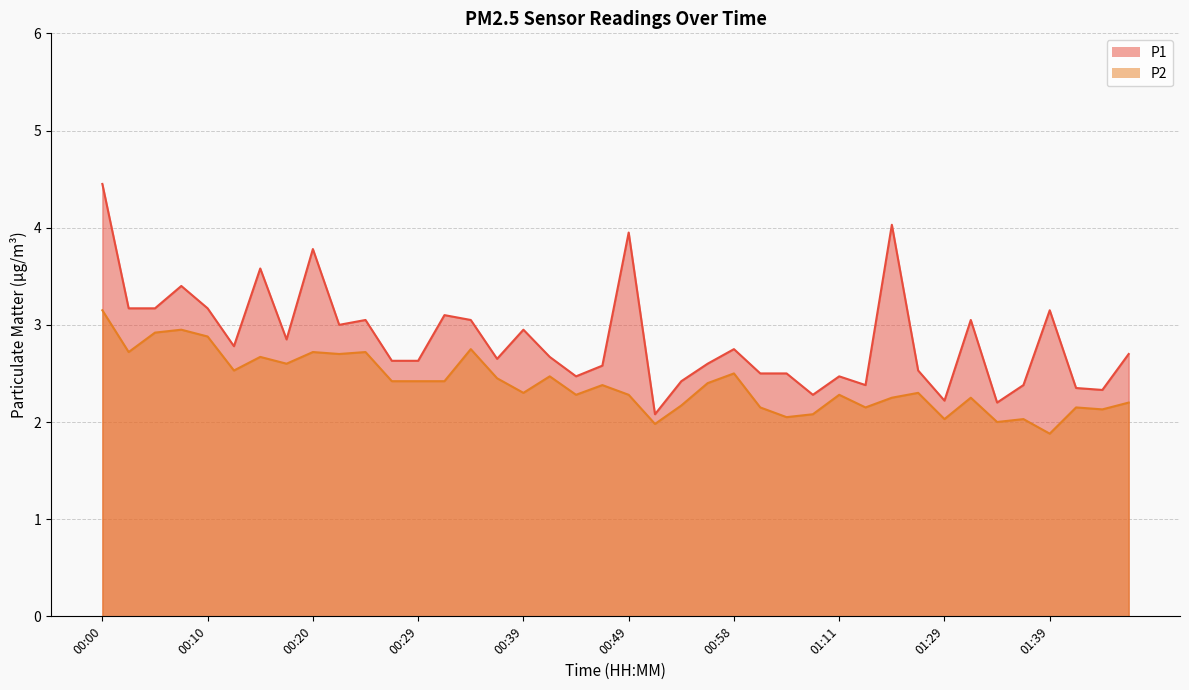

True or false: P1 and P2 intersect in this chart.

False